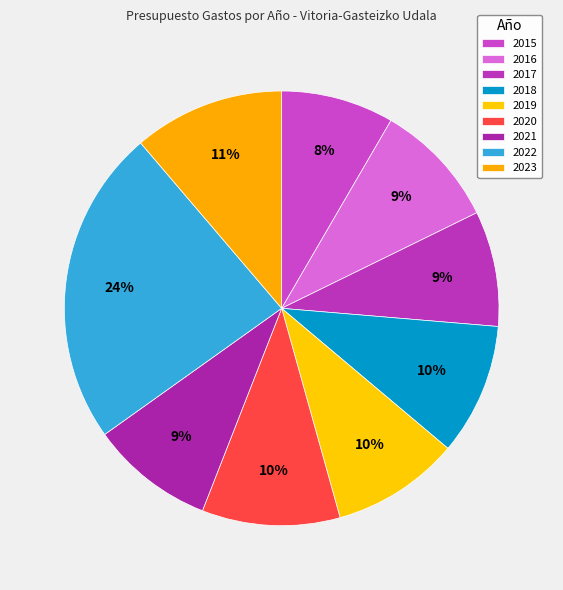

What percentage is the 2019 slice, to the nearest percent?

10%